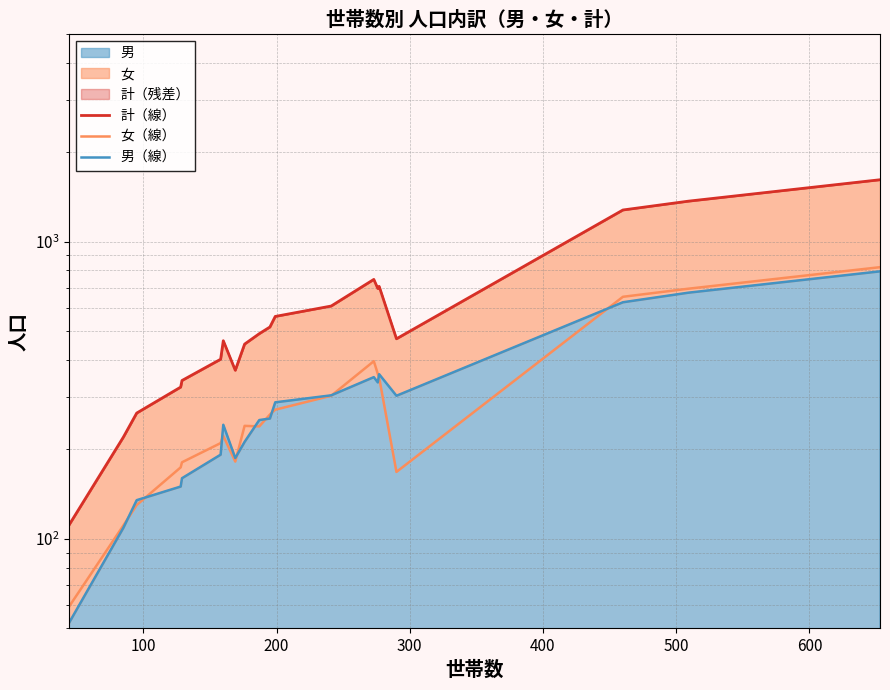

Which series has the widest spread of values?

計（線）